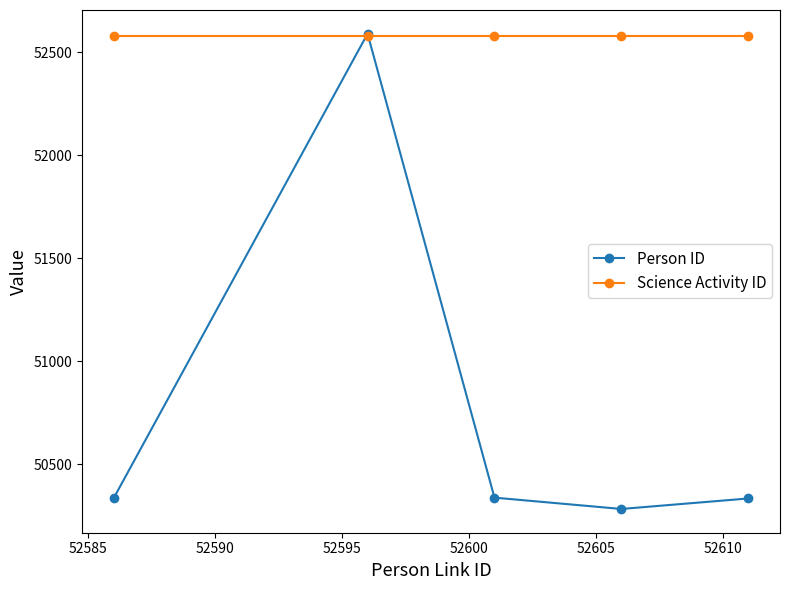

What is the minimum value for Person ID?

50282